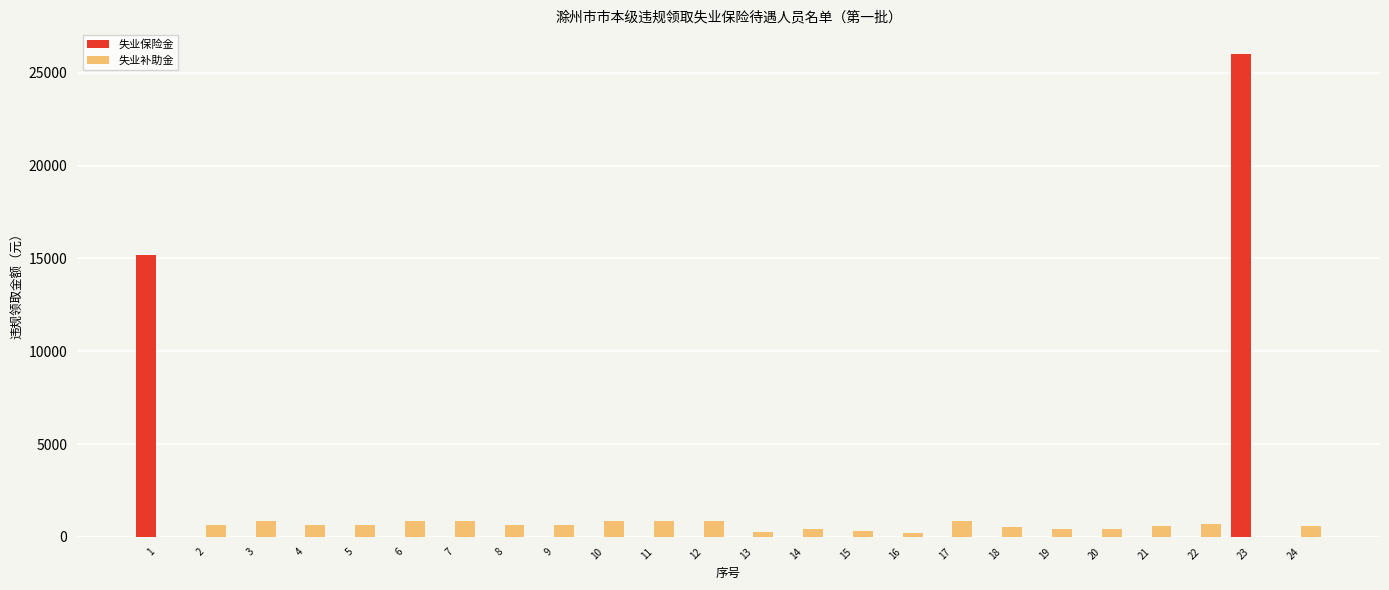

The 失业保险金 series shows 13769.2 at 9. True or false?

False